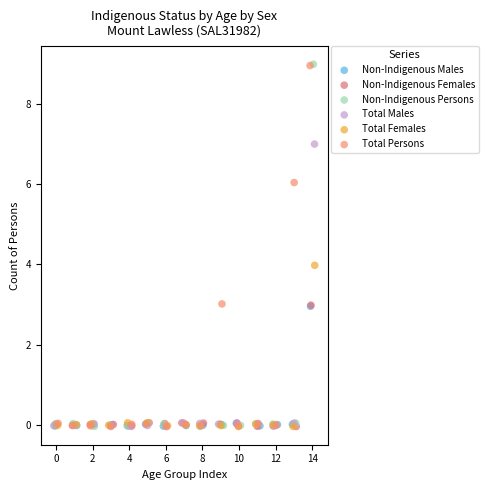

Which series has the widest spread of Y values?

Non-Indigenous Persons